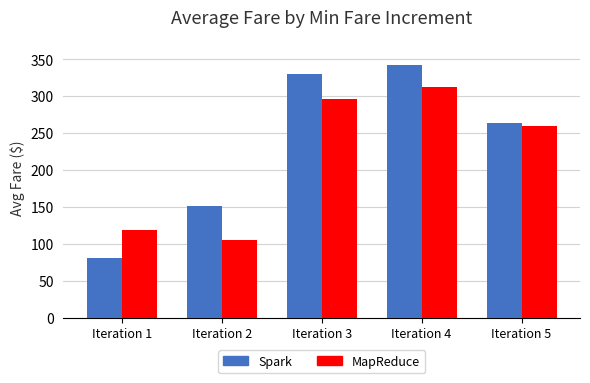

Rank the categories by Spark value from highest to lowest.

Iteration 4, Iteration 3, Iteration 5, Iteration 2, Iteration 1